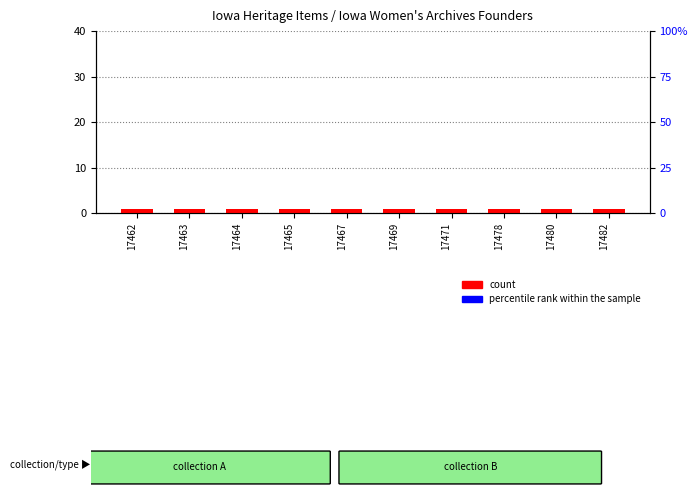

Reading right to left, list all the values displayed in this chart.

count: 17482=1	17480=1	17478=1	17471=1	17469=1	17467=1	17465=1	17464=1	17463=1	17462=1
percentile rank within the sample: 17482=0	17480=0	17478=0	17471=0	17469=0	17467=0	17465=0	17464=0	17463=0	17462=0